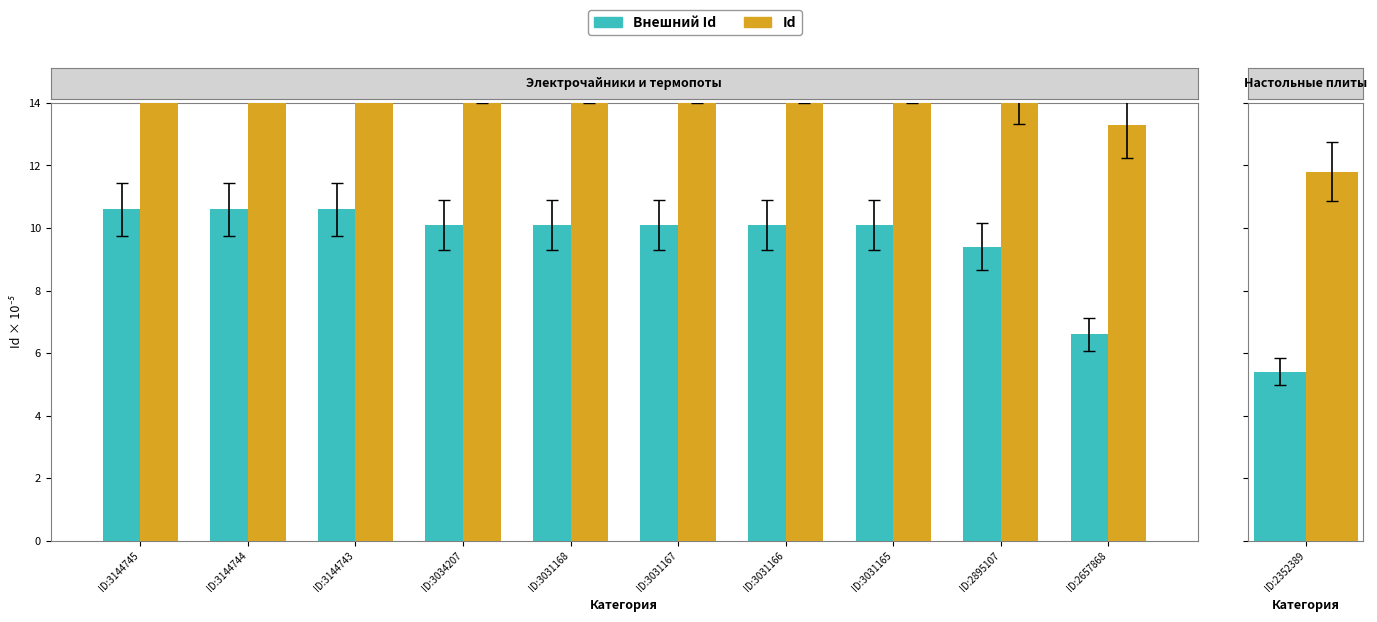

How many bars are there in each group?

2